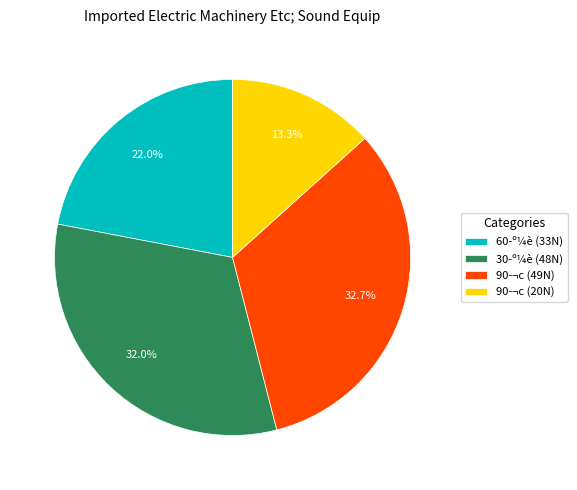

To the nearest percent, what is the difference between the largest and smallest slice percentages?

19%